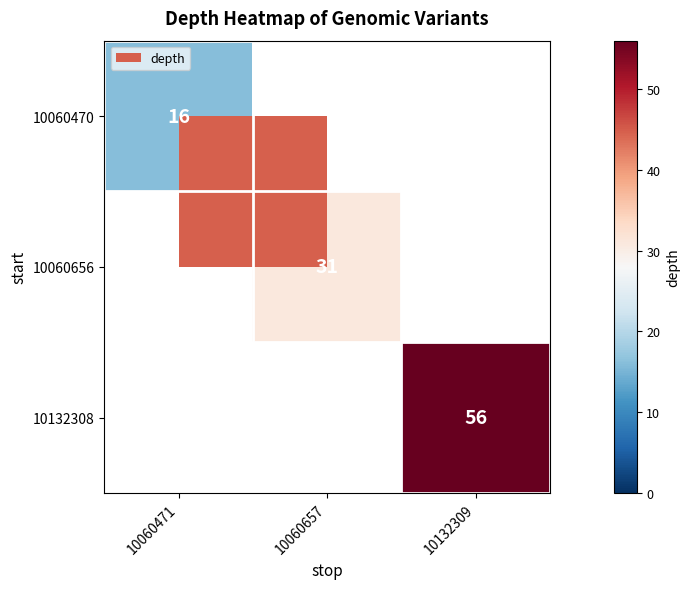

The value of 10060656 at 10060657 is 19. True or false?

False